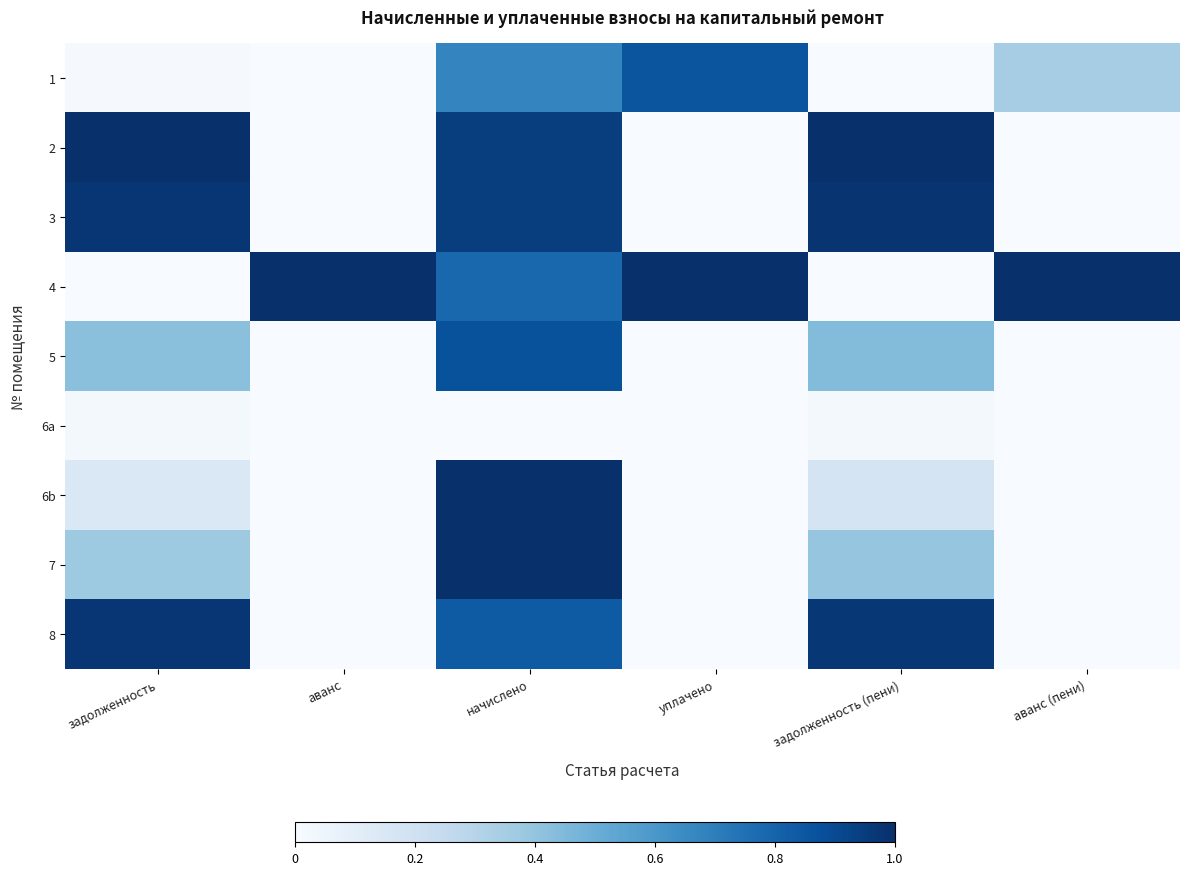

Count the number of data series in this chart.

9